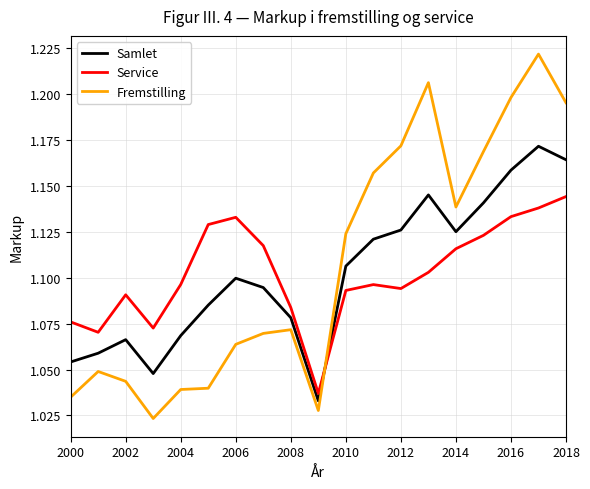

What are all the series names shown in the legend?

Samlet, Service, Fremstilling